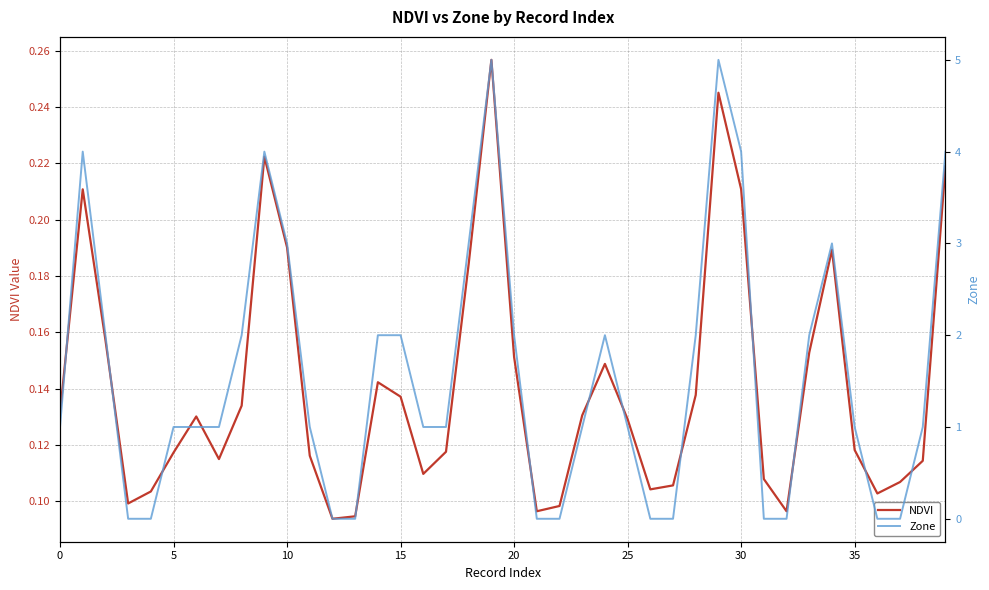

Reading right to left, list all the values displayed in this chart.

NDVI: 0.2	0.1	0.1	0.1	0.1	0.2	0.2	0.1	0.1	0.2	0.2	0.1	0.1	0.1	0.1	0.1	0.1	0.1	0.1	0.2	0.3	0.2	0.1	0.1	0.1	0.1	0.1	0.1	0.1	0.2	0.2	0.1	0.1	0.1	0.1	0.1	0.1	0.2	0.2	0.1
Zone: 4.0	1.0	0.0	0.0	1.0	3.0	2.0	0.0	0.0	4.0	5.0	2.0	0.0	0.0	1.0	2.0	1.0	0.0	0.0	2.0	5.0	3.0	1.0	1.0	2.0	2.0	0.0	0.0	1.0	3.0	4.0	2.0	1.0	1.0	1.0	0.0	0.0	2.0	4.0	1.0